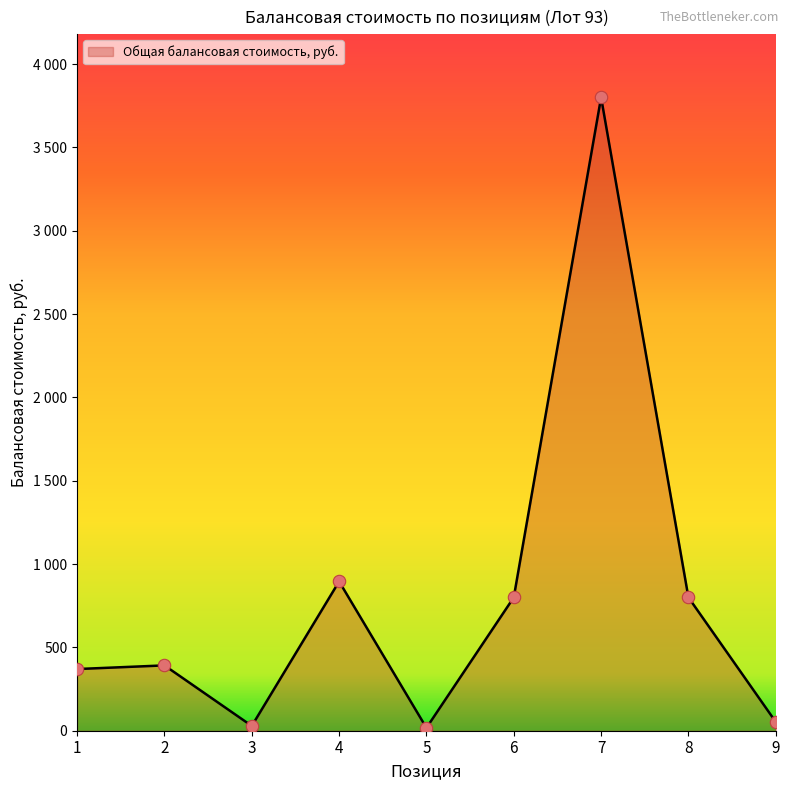

Is this an area chart (filled region under the line)?

Yes